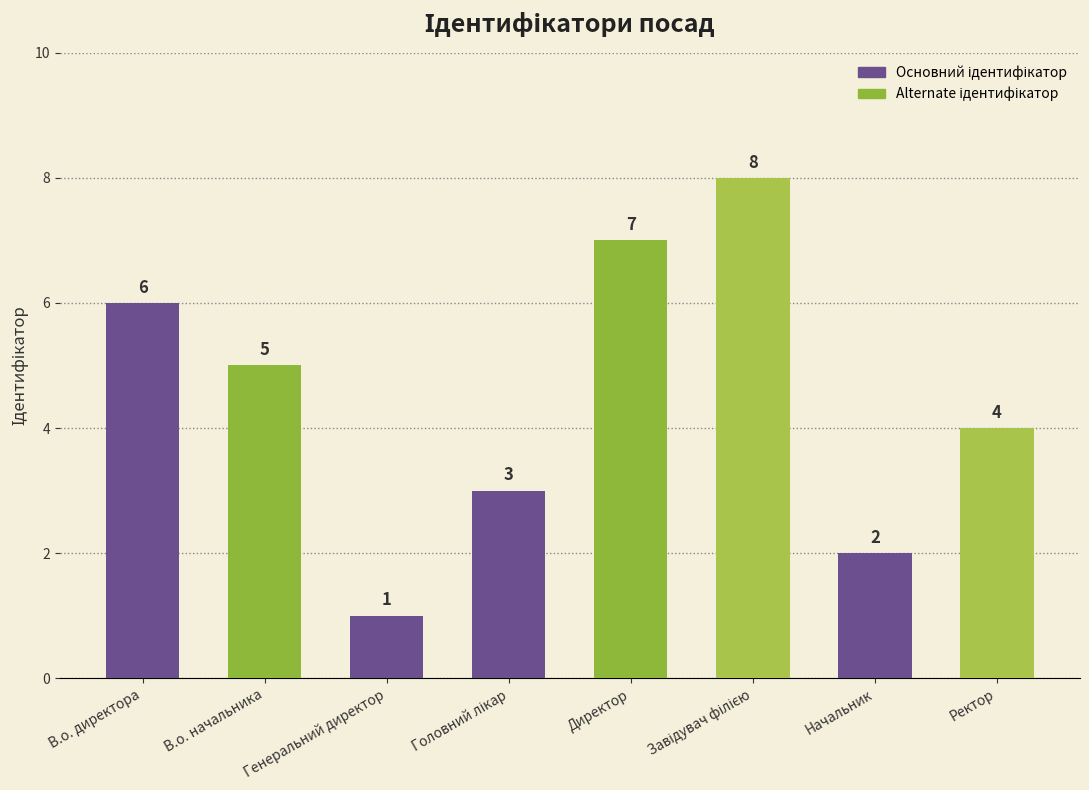

Reading left to right, extract all data points from this chart.

6	5	1	3	7	8	2	4